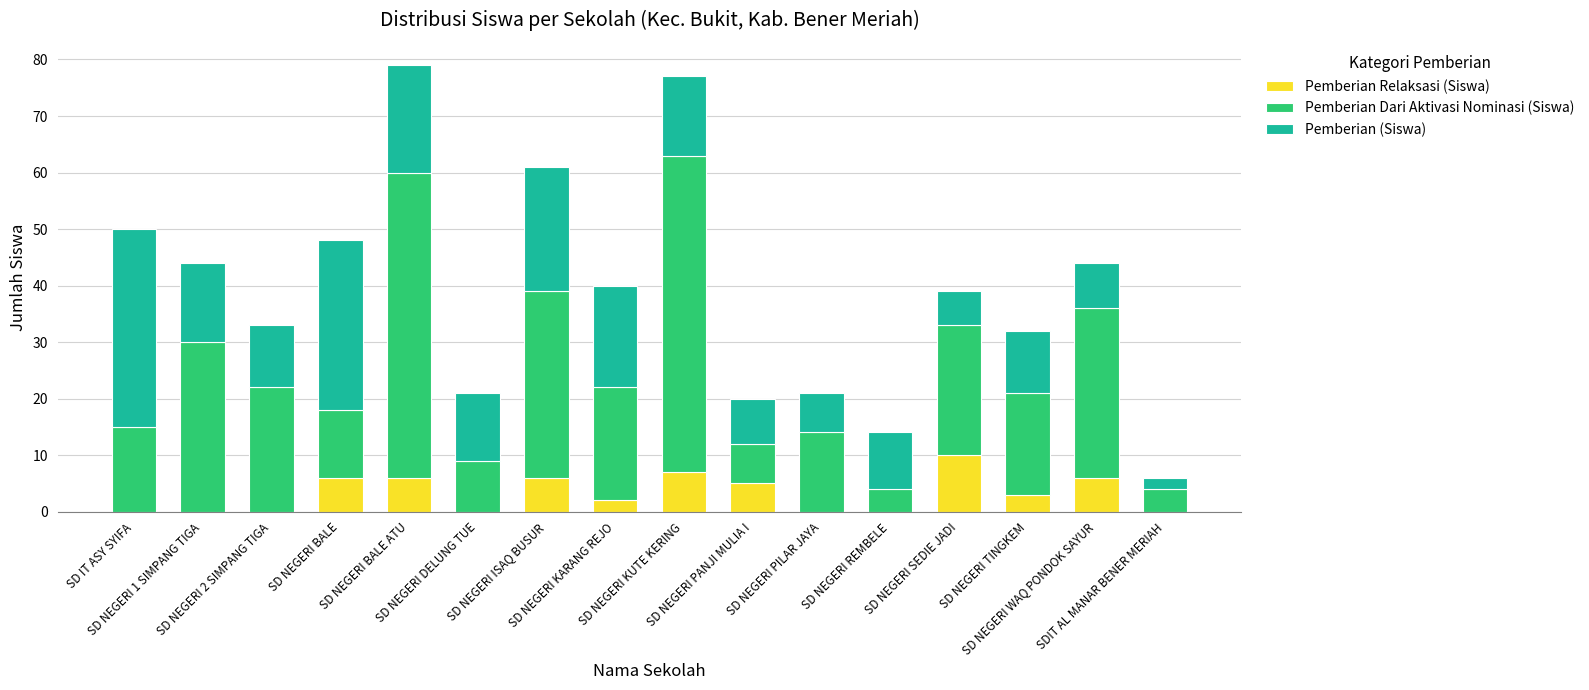

Are the bars horizontal?

No